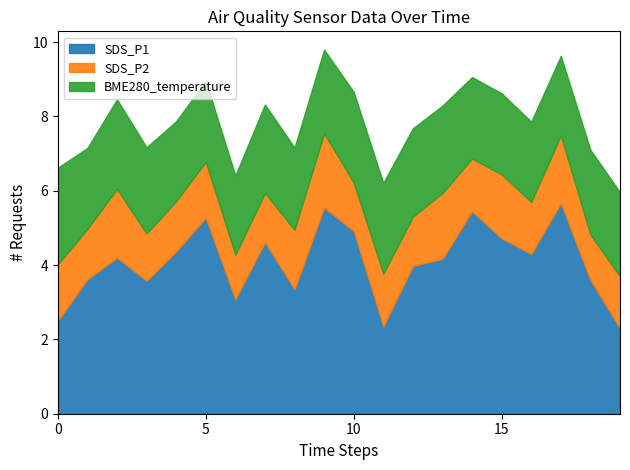

Which series has the widest spread of values?

SDS_P1